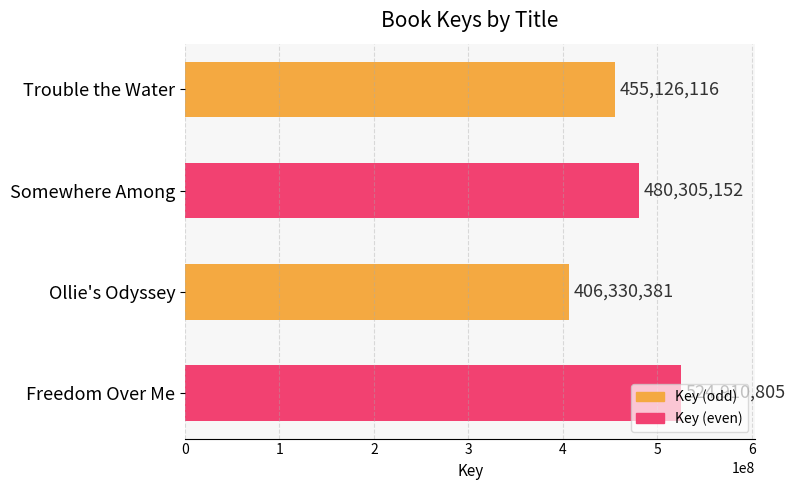

Which label corresponds to the smallest value in the chart?

Ollie's Odyssey